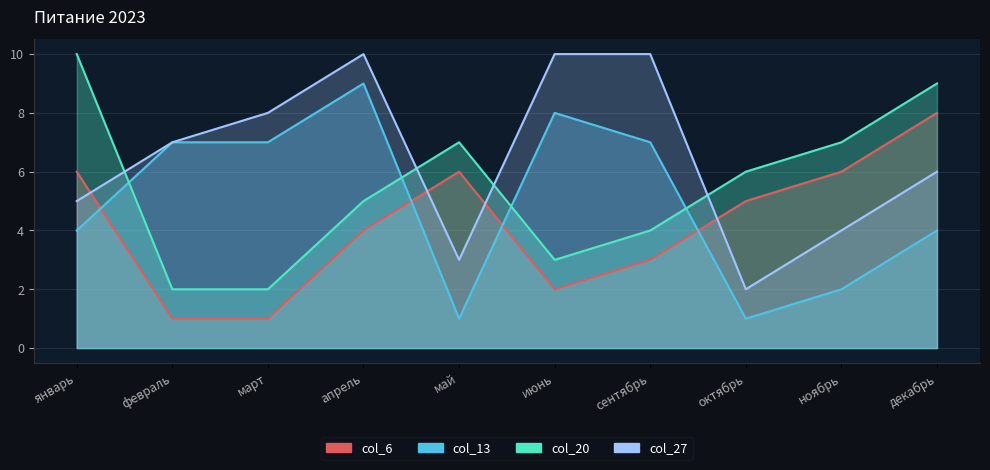

What is the spread (max minus min) of values at июнь?

8